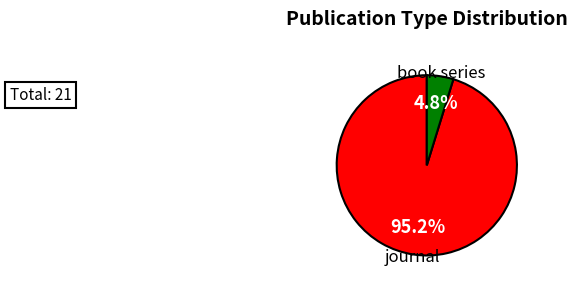

Is there a majority slice in this chart?

Yes